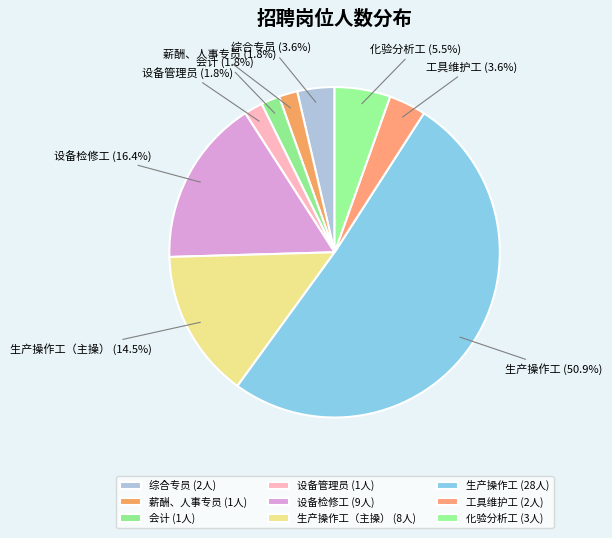

What is the ratio of the value at 生产操作工（主操） to the value at 生产操作工?

0.3